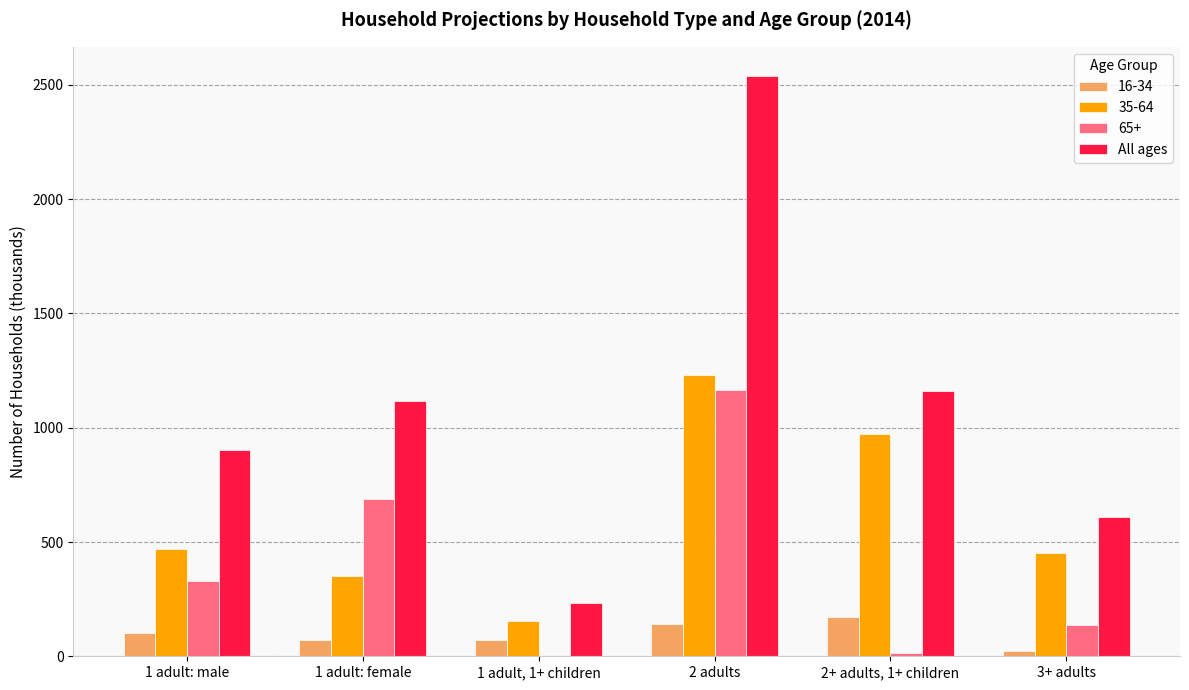

At which label does All ages reach its peak?

2 adults